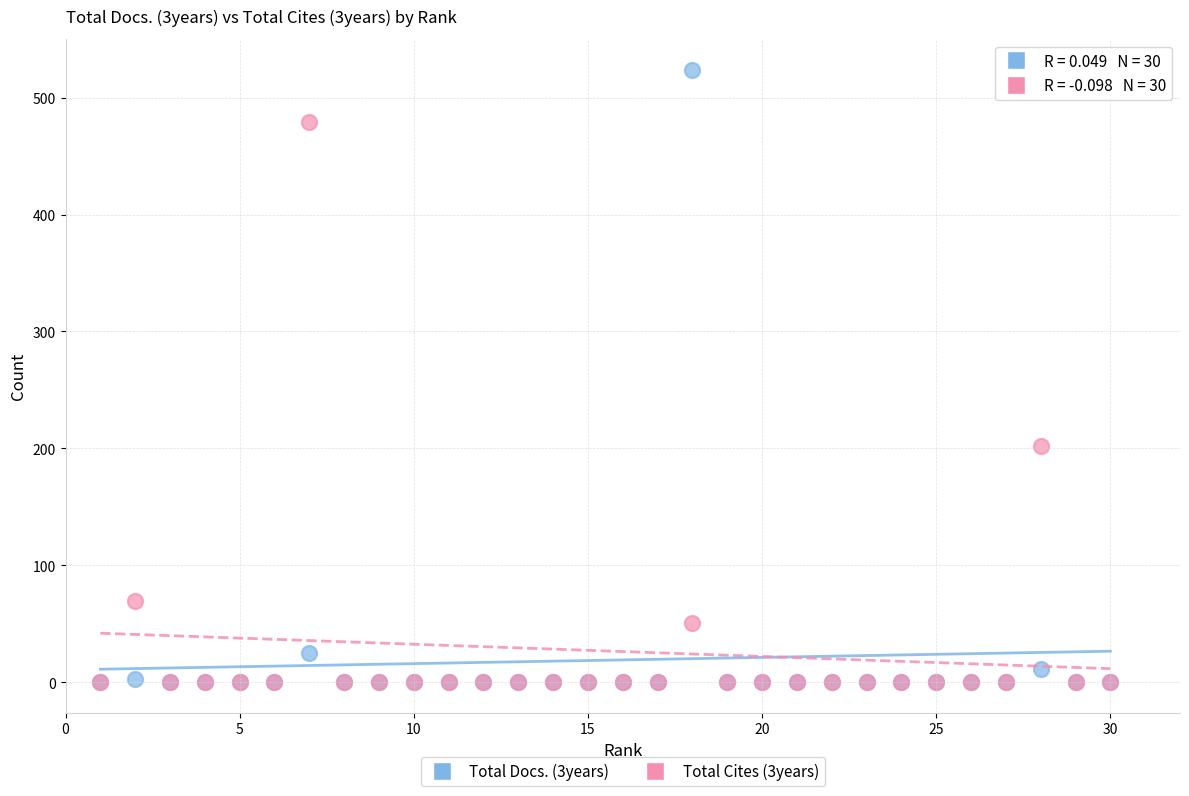

Across all series, what Y value is closest to 262?

202